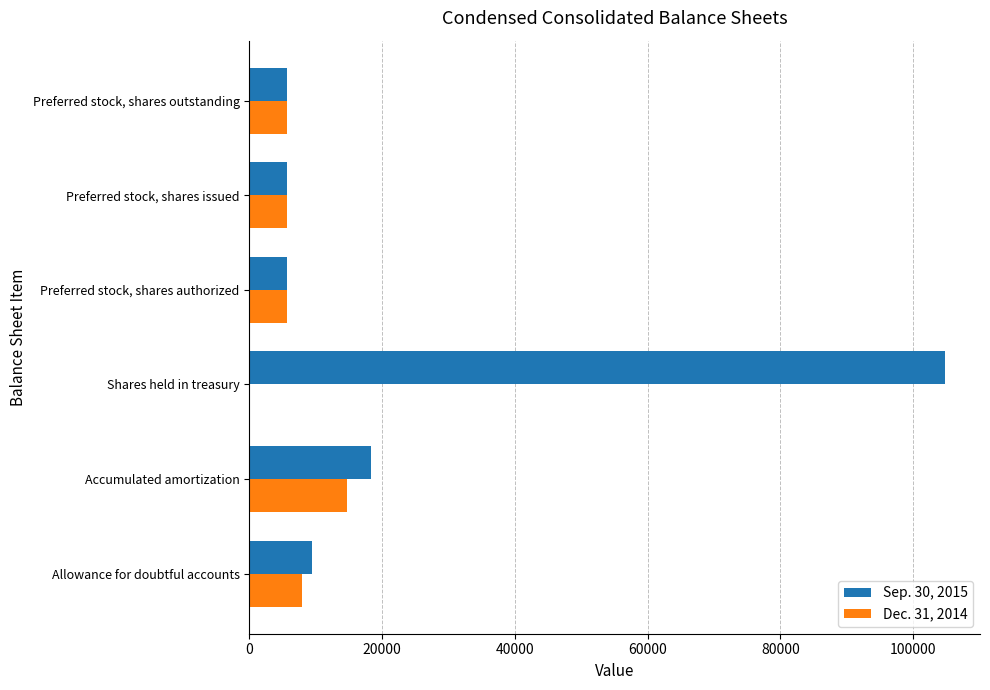

At which category is the sum across all series the highest?

Shares held in treasury